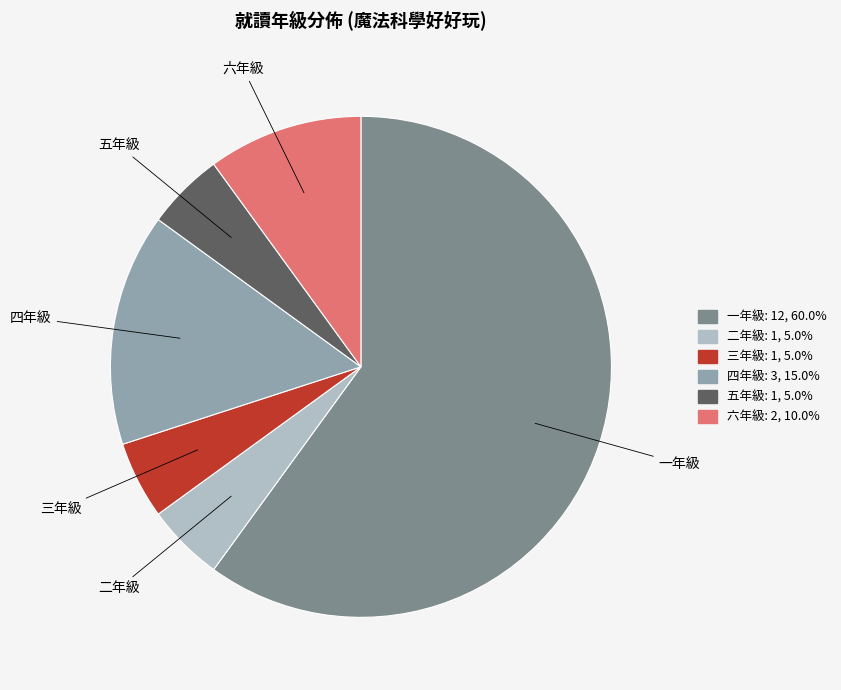

Does 四年級 represent more than half of the total?

No